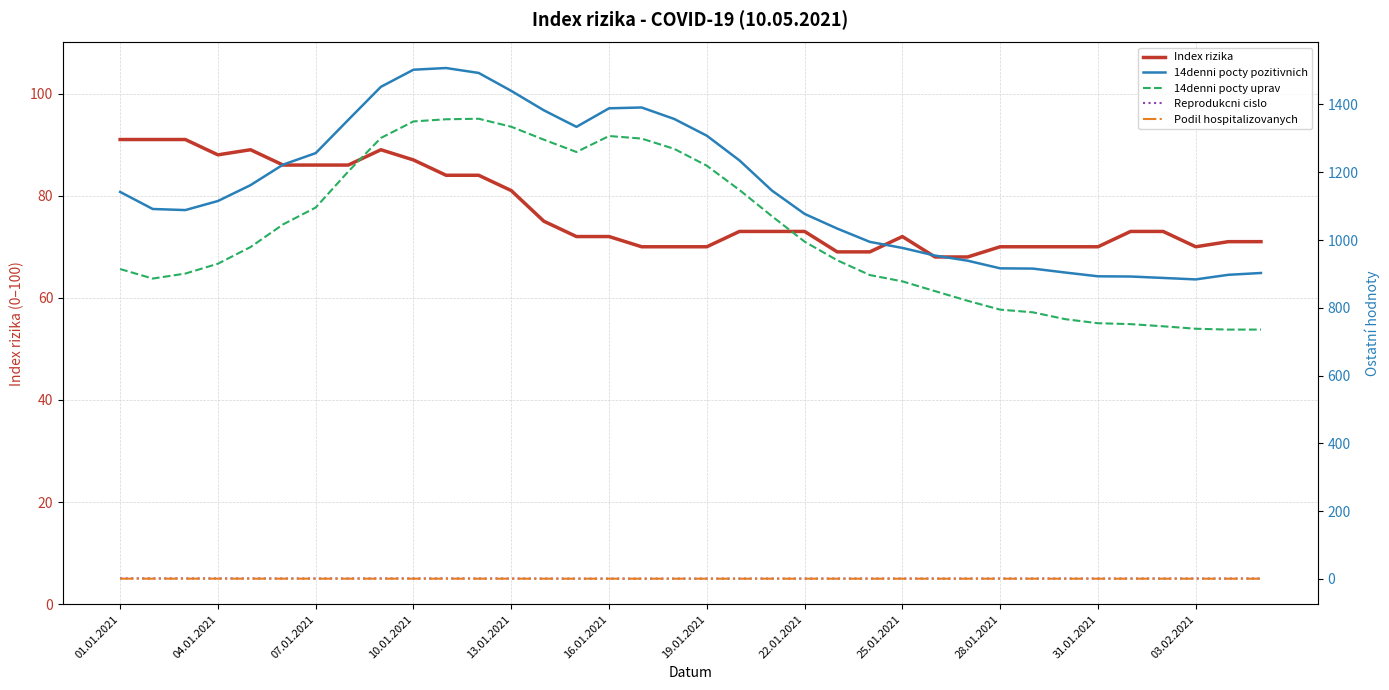

What is the minimum value for Index rizika?

68